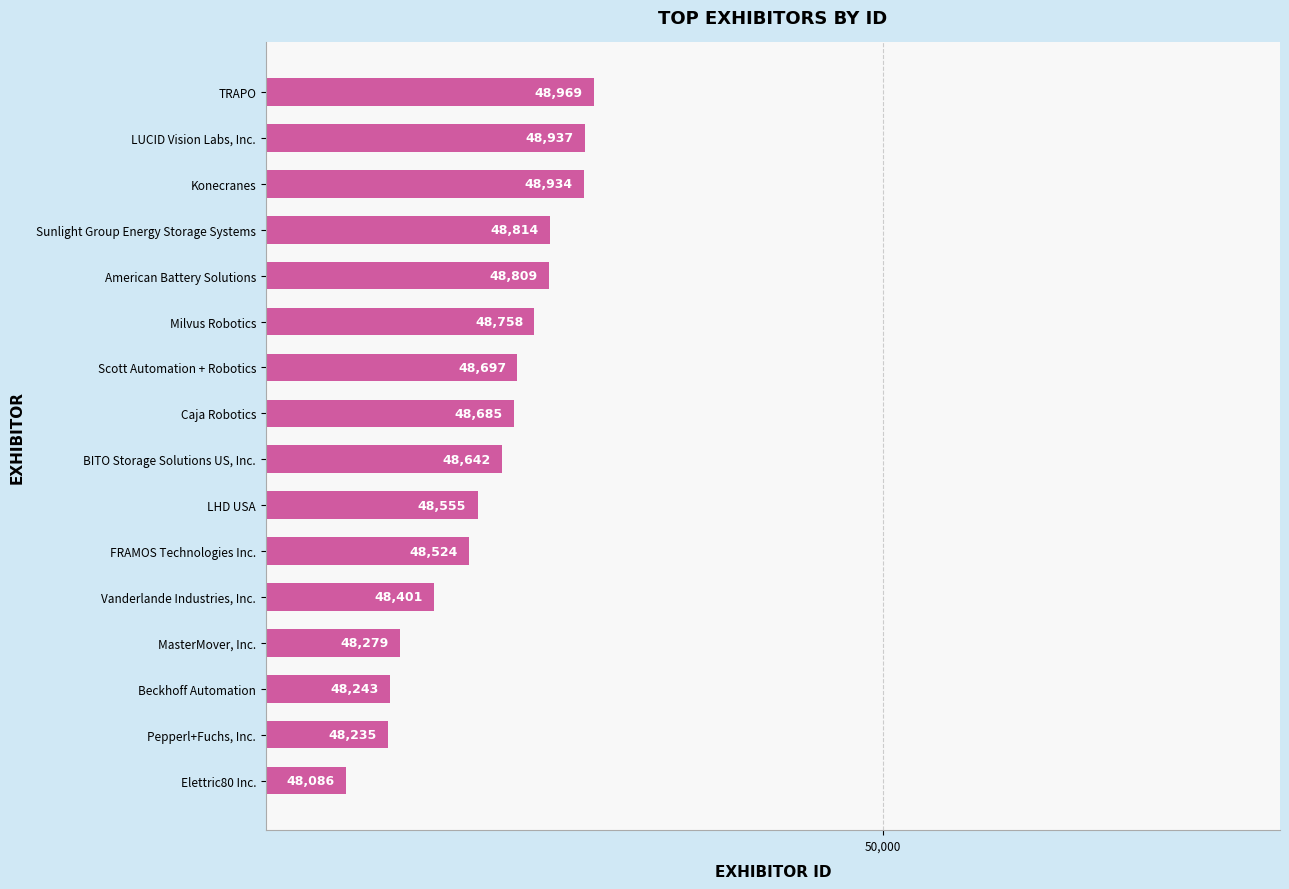

Reading bottom to top, what are all the values shown in this chart?

Elettric80 Inc.=48086	Pepperl+Fuchs, Inc.=48235	Beckhoff Automation=48243	MasterMover, Inc.=48279	Vanderlande Industries, Inc.=48401	FRAMOS Technologies Inc.=48524	LHD USA=48555	BITO Storage Solutions US, Inc.=48642	Caja Robotics=48685	Scott Automation + Robotics=48697	Milvus Robotics=48758	American Battery Solutions=48809	Sunlight Group Energy Storage Systems=48814	Konecranes=48934	LUCID Vision Labs, Inc.=48937	TRAPO=48969